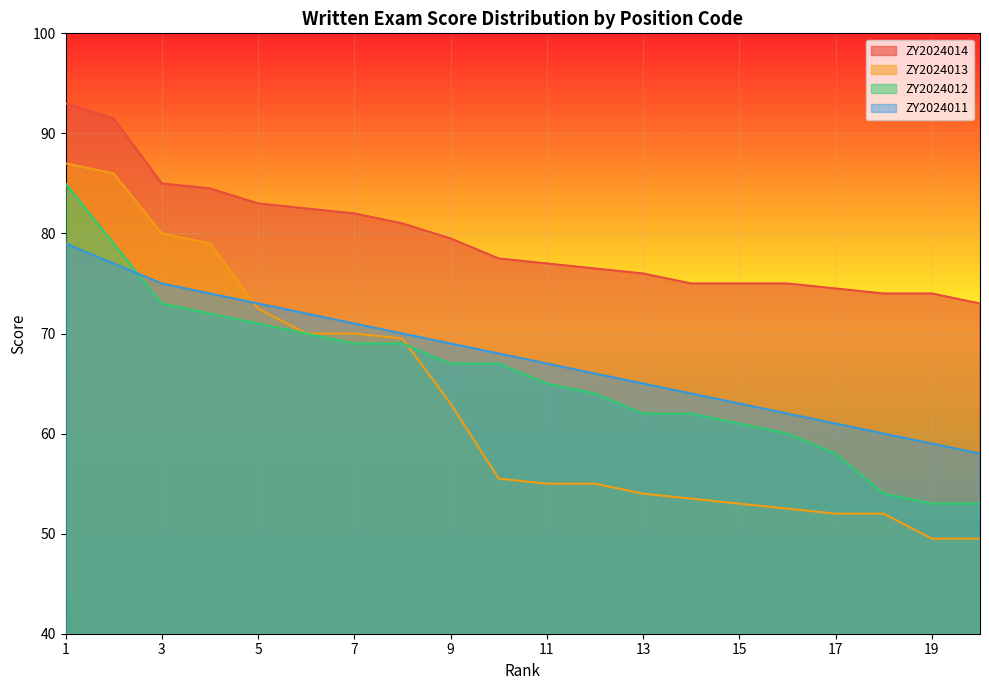

What is the value of the ZY2024012 point at the 6th from the left?

70.0